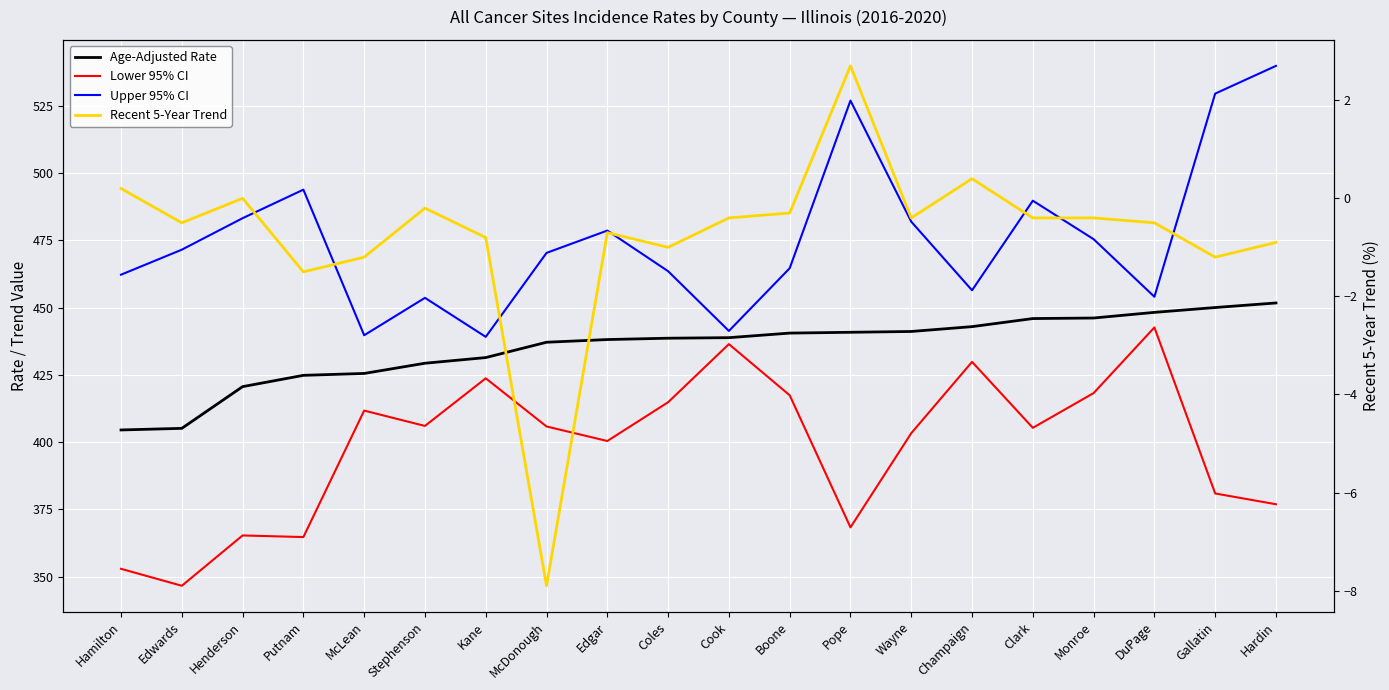

Reading left to right, extract all data points from this chart.

Age-Adjusted Rate: 404.5	405.1	420.6	424.8	425.5	429.3	431.4	437.1	438.1	438.6	438.8	440.5	440.8	441.1	442.9	445.9	446.1	448.2	450.0	451.7
Lower 95% CI: 352.9	346.6	365.3	364.7	411.7	406.0	423.7	405.8	400.4	414.8	436.4	417.4	368.3	403.3	429.8	405.3	418.2	442.6	380.9	376.9
Upper 95% CI: 462.2	471.5	483.2	493.8	439.7	453.6	439.1	470.3	478.6	463.5	441.3	464.6	526.9	481.9	456.4	489.7	475.4	454.0	529.5	539.8
Recent 5-Year Trend: 0.2	-0.5	0.0	-1.5	-1.2	-0.2	-0.8	-7.9	-0.7	-1.0	-0.4	-0.3	2.7	-0.4	0.4	-0.4	-0.4	-0.5	-1.2	-0.9